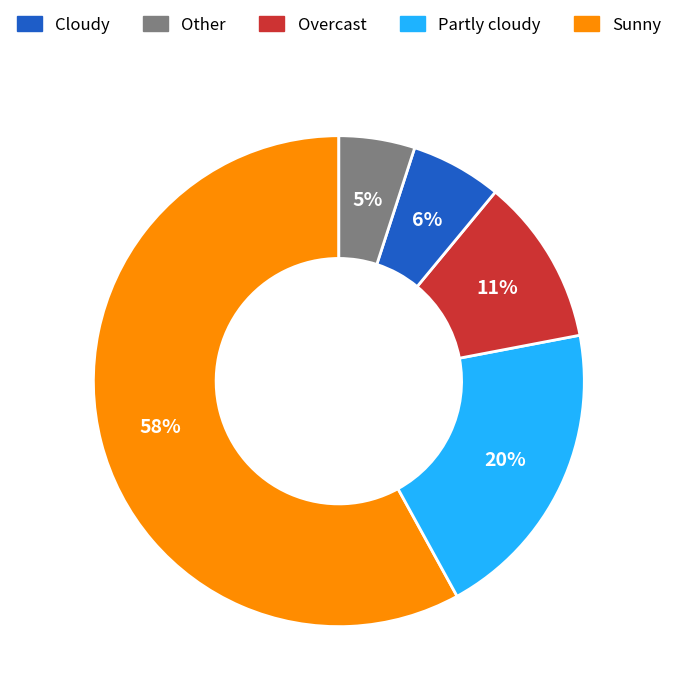

To the nearest percent, what is the difference between the largest and smallest slice percentages?

53%